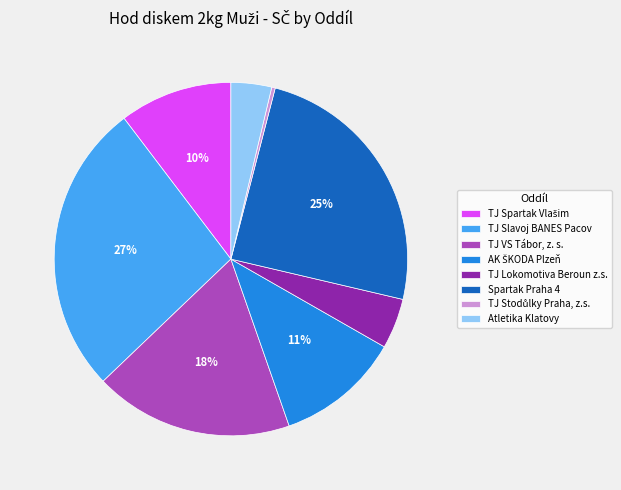

Is it true that Atletika Klatovy is 14% of the pie?

False